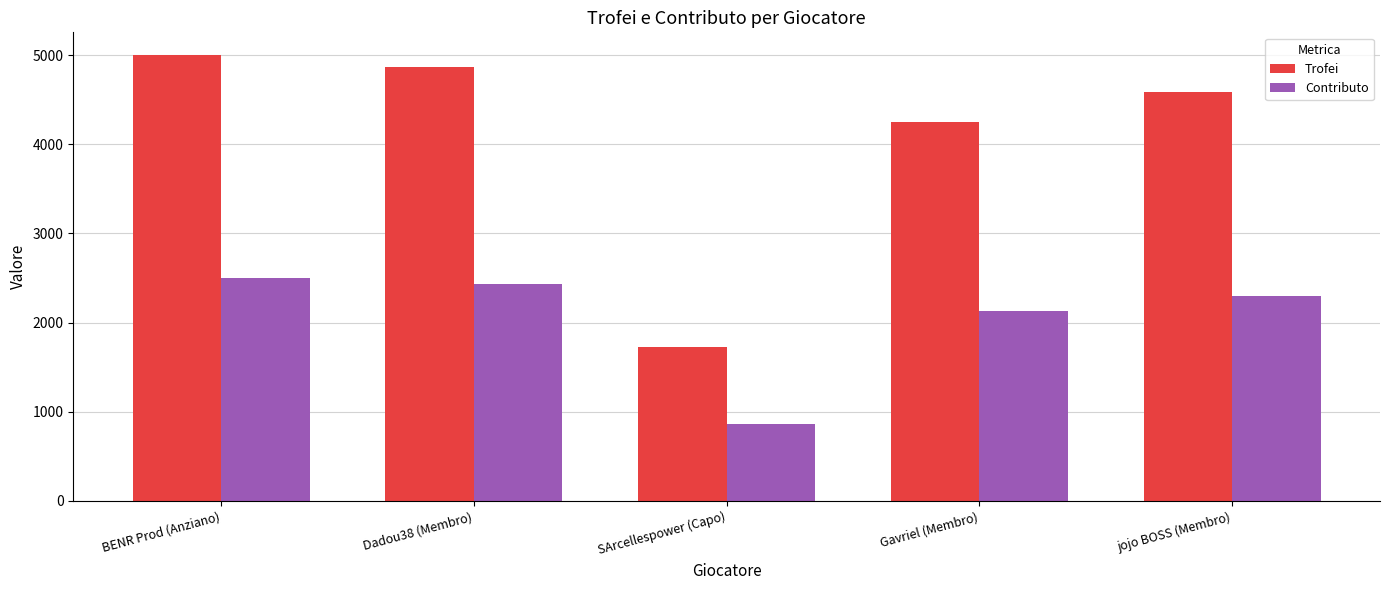

How many distinct data groups are displayed?

2